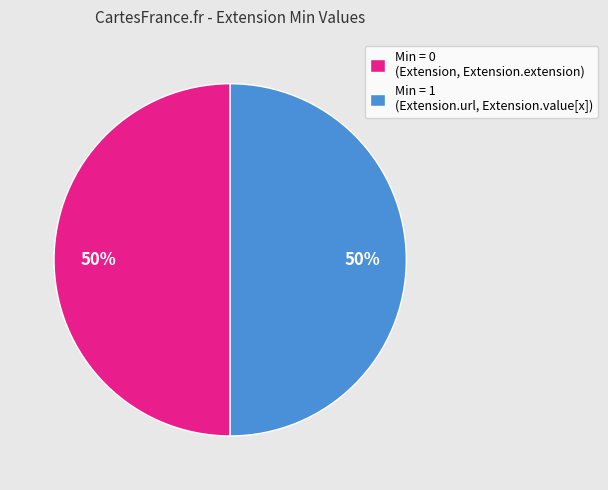

Is it true that Min = 1 (Extension.url, Extension.value[x]) is 50% of the pie?

True